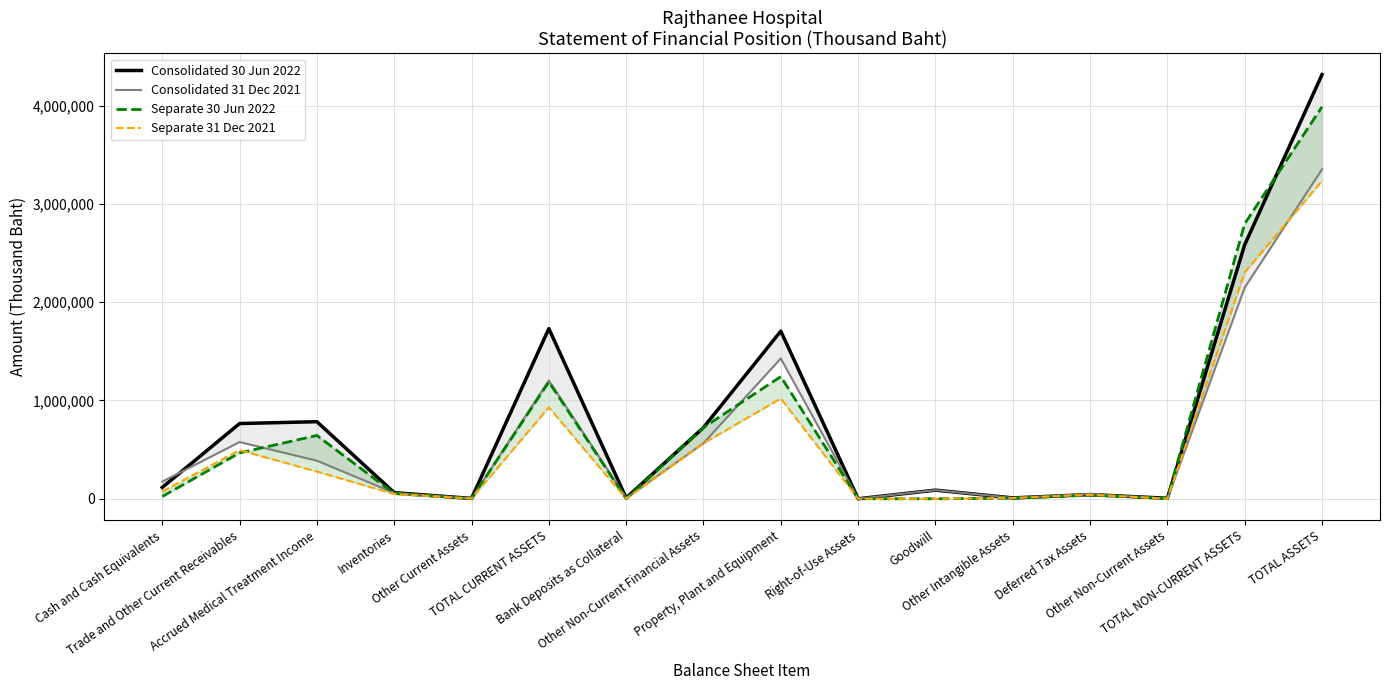

Read the Consolidated 31 Dec 2021 value at Other Current Assets.

3953